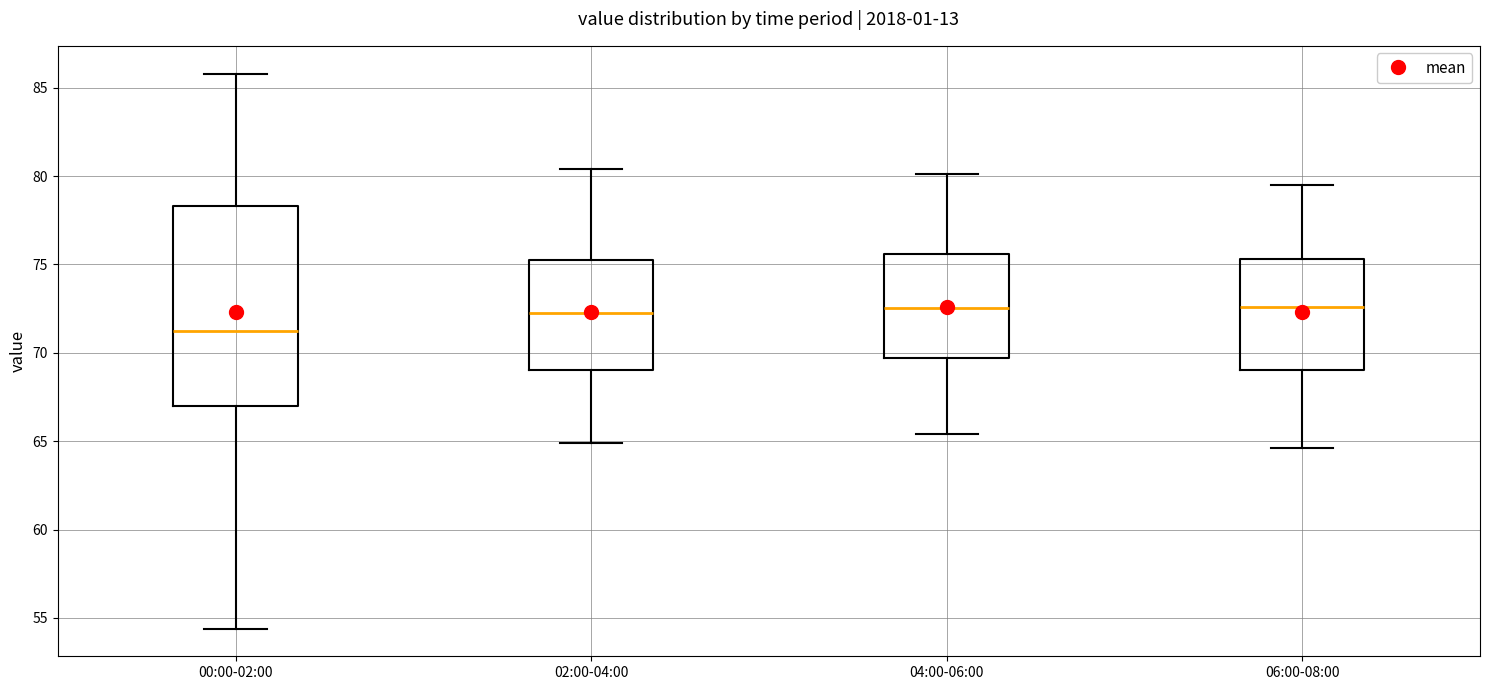

Where is the lower edge of the box for 02:00-04:00 on the y-axis? The values are not printed on the chart, so give them approximately, as read against the axis.

69.0